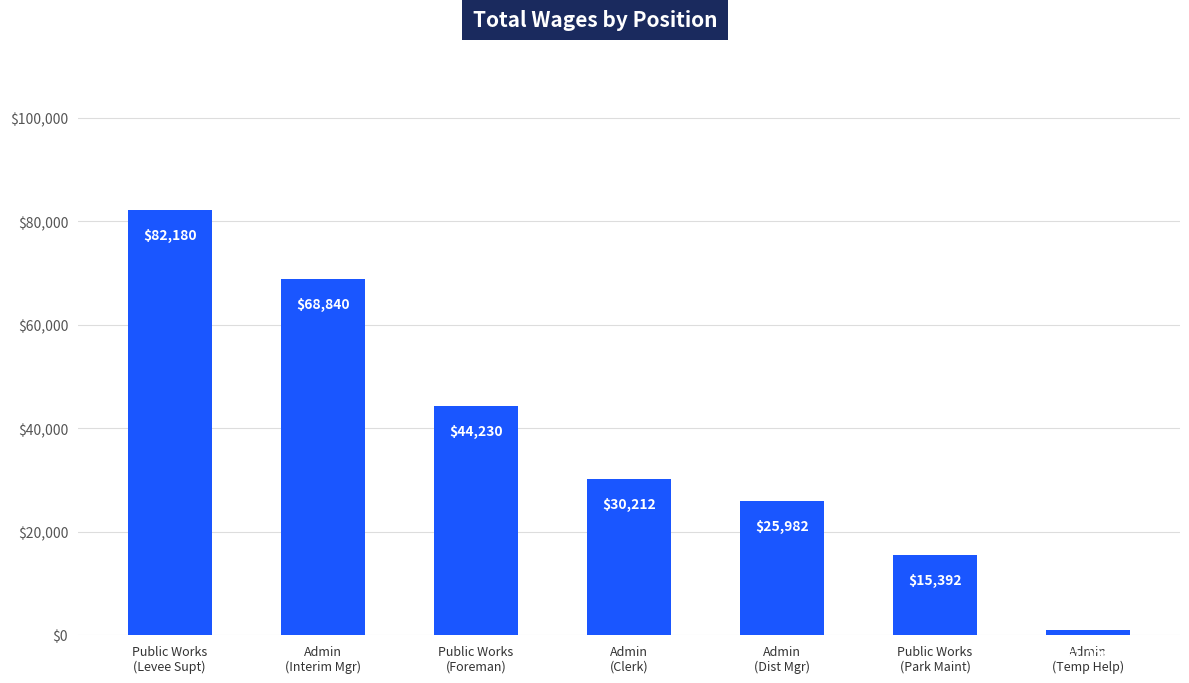

At which label is the value closest to 41604?

Public Works
(Foreman)